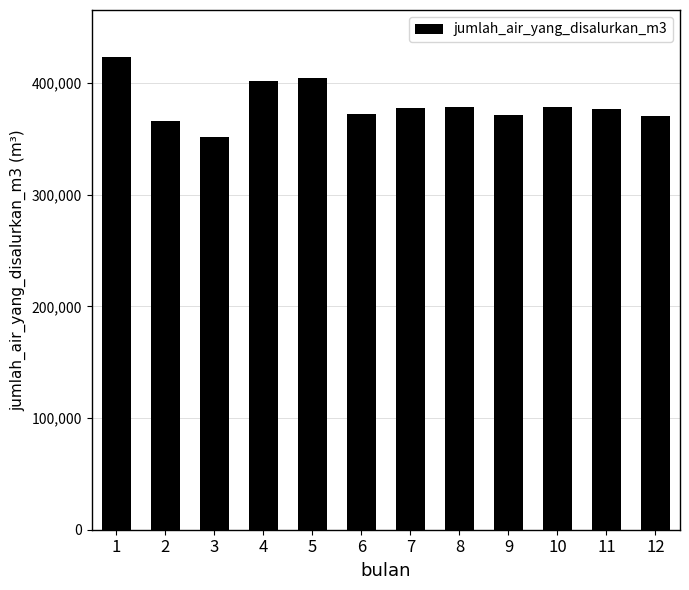

Approximately how many times larger is the value at 3 compared to 7?

0.9